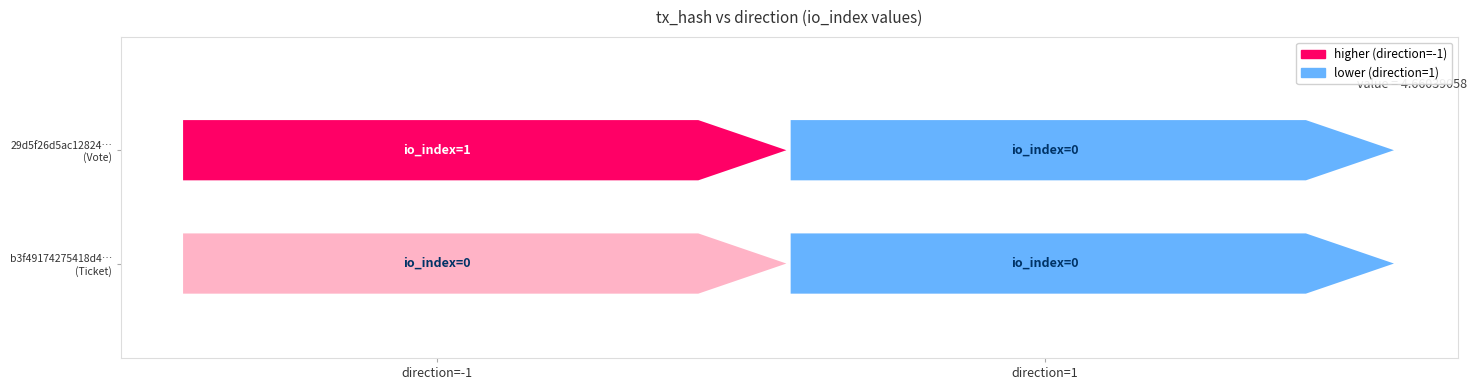

Reading right to left, extract all data points from this chart.

29d5f26d5ac1282487a43d30a009fa33d3c08e3: 1=0	-1=1
b3f49174275418d446b67f7e6bf940403e57e2a: 1=0	-1=0